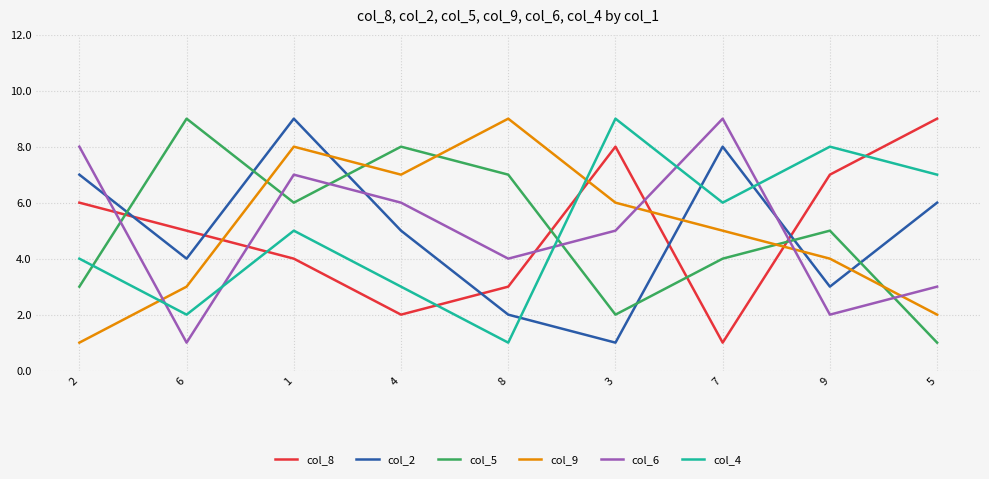

How many lines are shown in the chart?

6